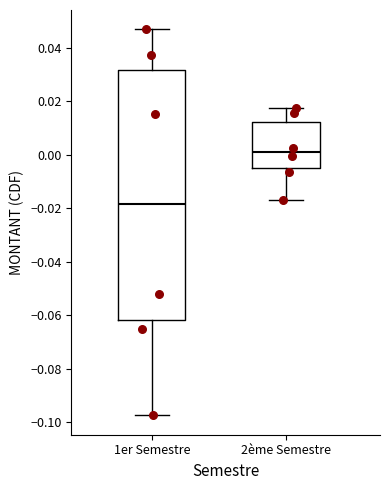

Where does the lower whisker of the box for 2ème Semestre end on the y-axis? The values are not printed on the chart, so give them approximately, as read against the axis.

-0.018